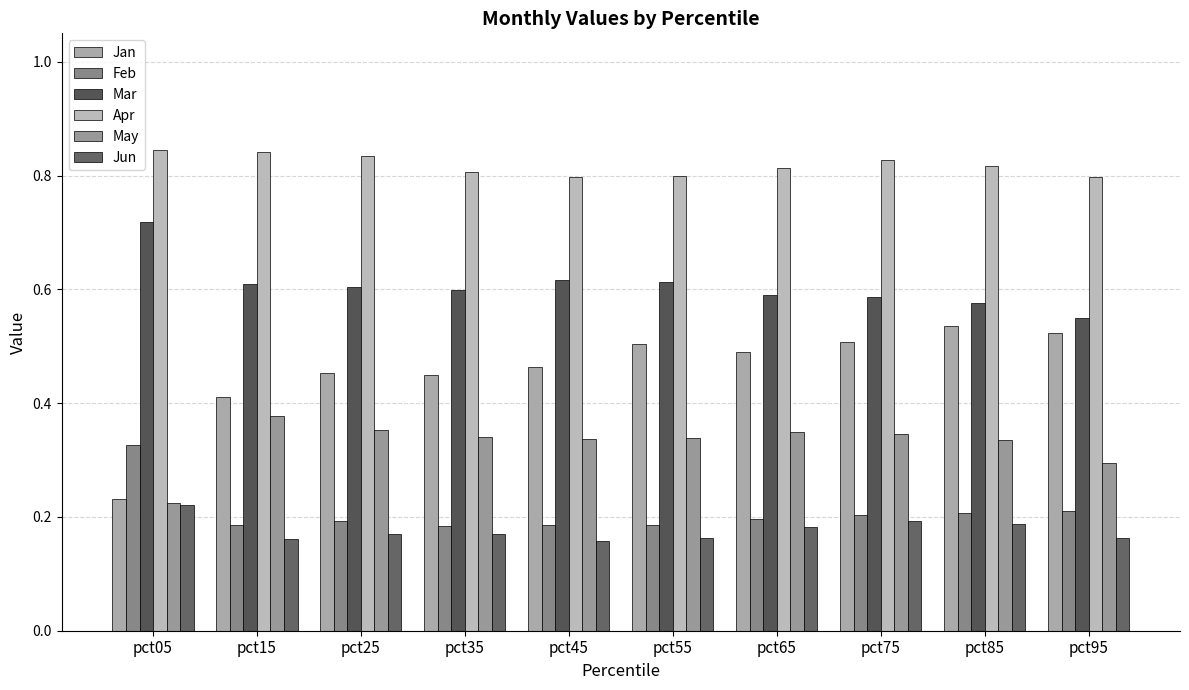

Which has a higher value, pct05 or pct75?

pct75